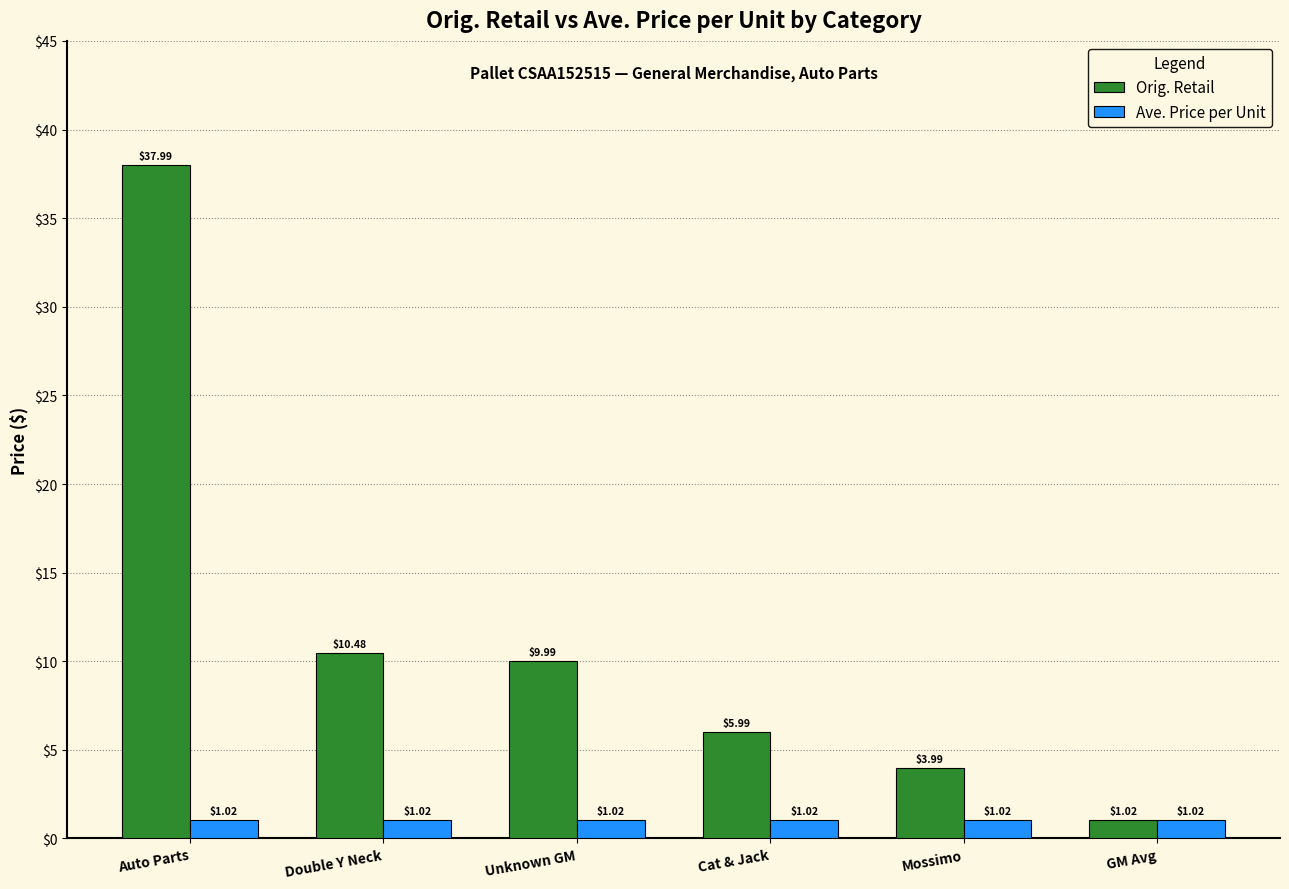

Which series has the largest total across all categories?

Orig. Retail